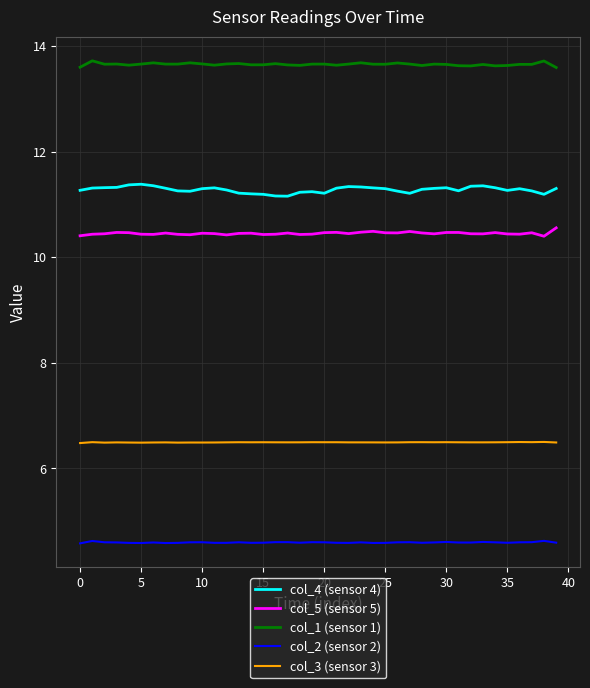

List the series in order of their peak value, highest first.

col_1 (sensor 1), col_4 (sensor 4), col_5 (sensor 5), col_3 (sensor 3), col_2 (sensor 2)